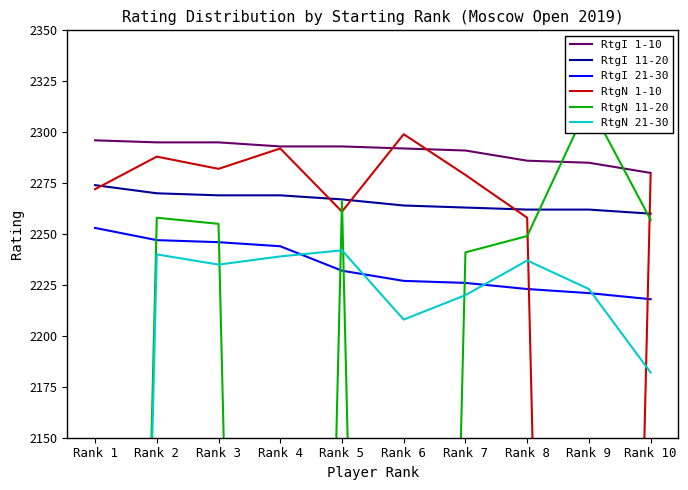

What is the total value across all series at Rank 8?

13515